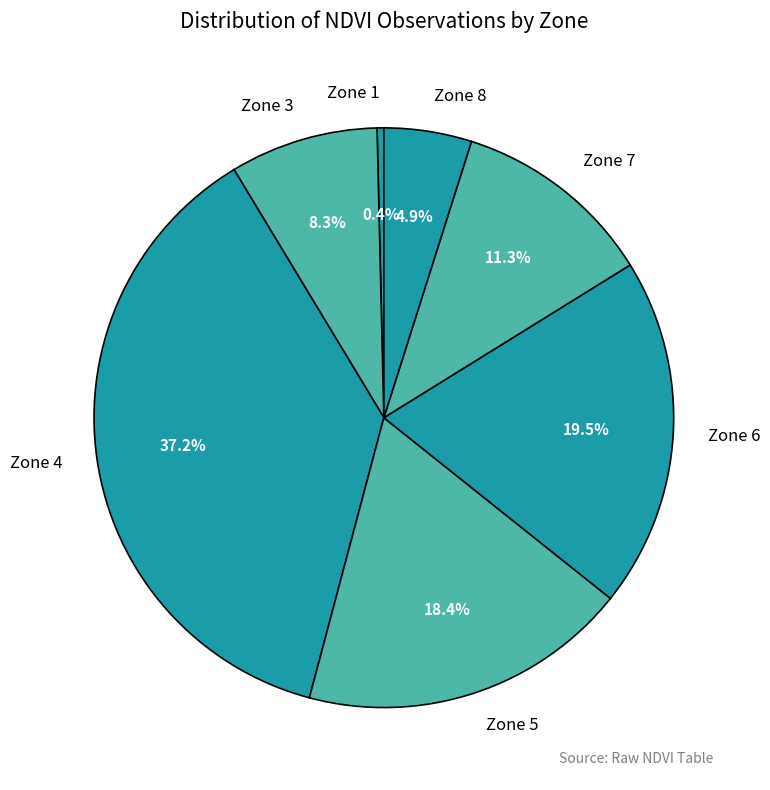

Rank the categories by value from lowest to highest.

Zone 1, Zone 8, Zone 3, Zone 7, Zone 5, Zone 6, Zone 4